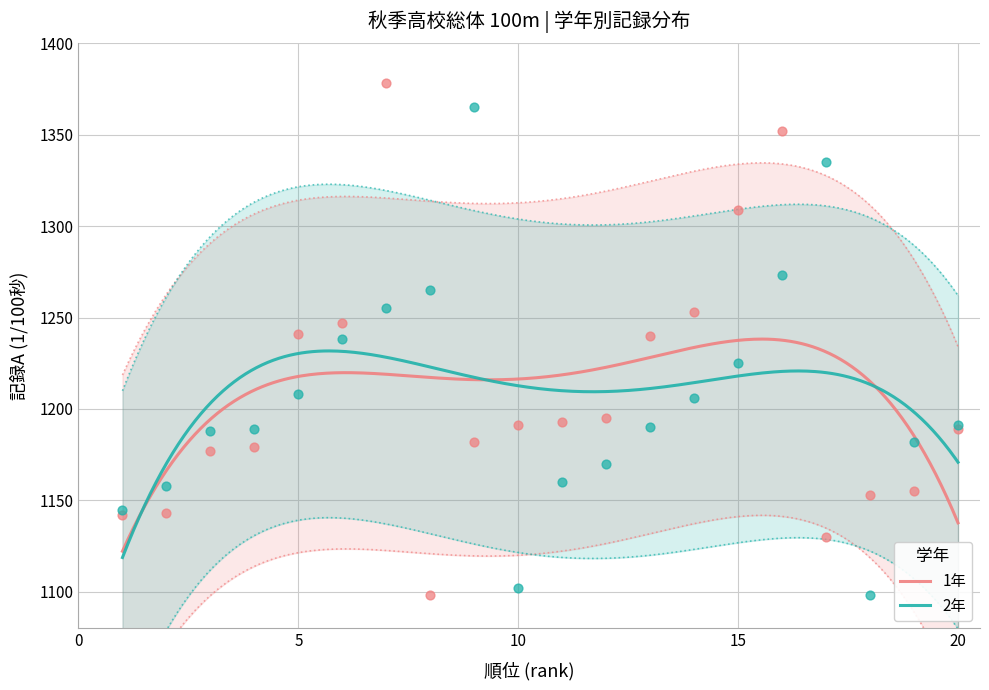

Which series contains the lowest Y value?

1年